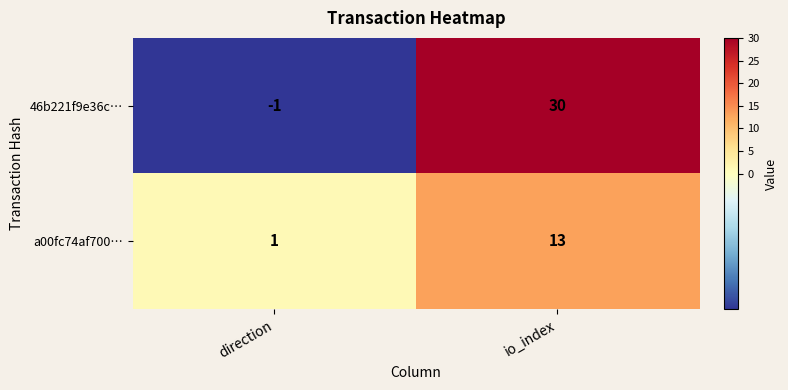

The value of 46b221f9e36c… at io_index is 30. True or false?

True